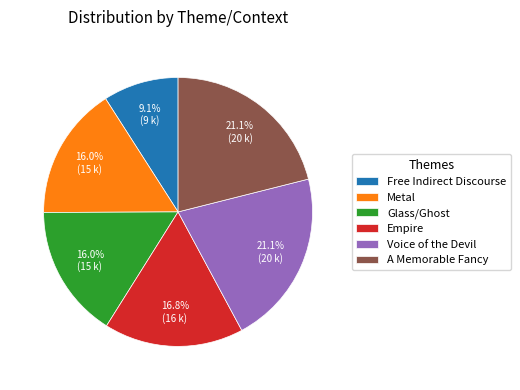

Is it true that Glass/Ghost is 8% of the pie?

False